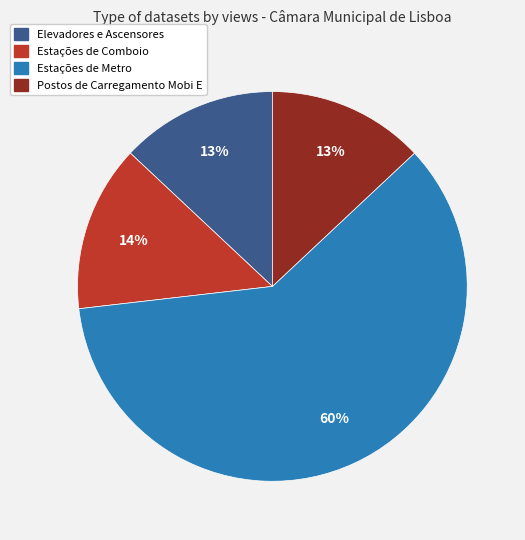

How many slices are in this pie chart?

4